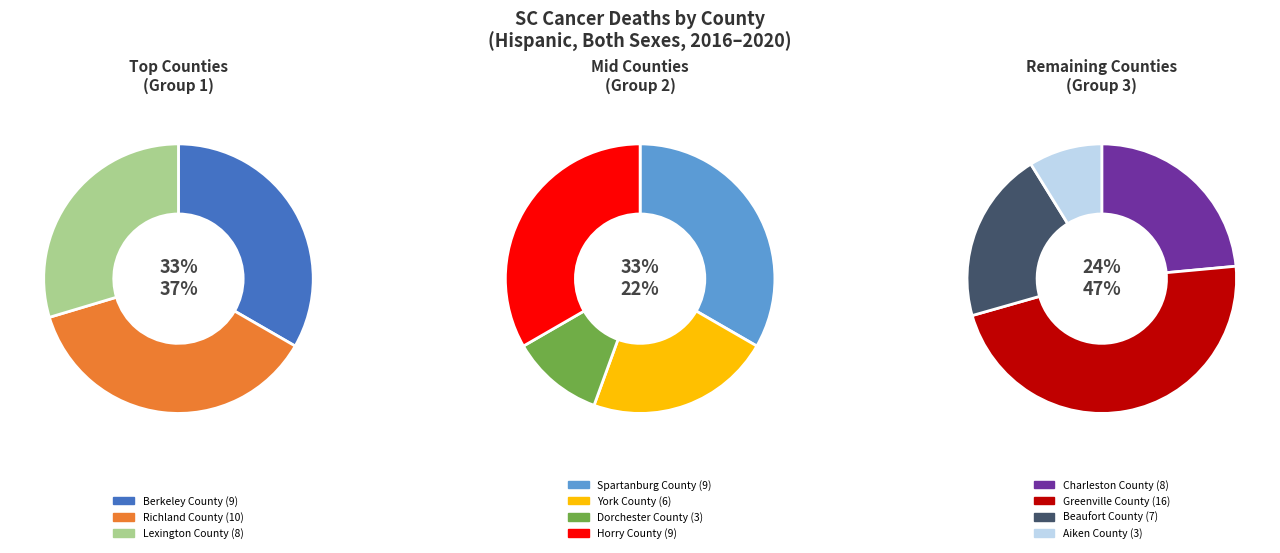

Rank the categories by value from lowest to highest.

Dorchester County, Aiken County, York County, Beaufort County, Lexington County, Charleston County, Berkeley County, Spartanburg County, Horry County, Richland County, Greenville County